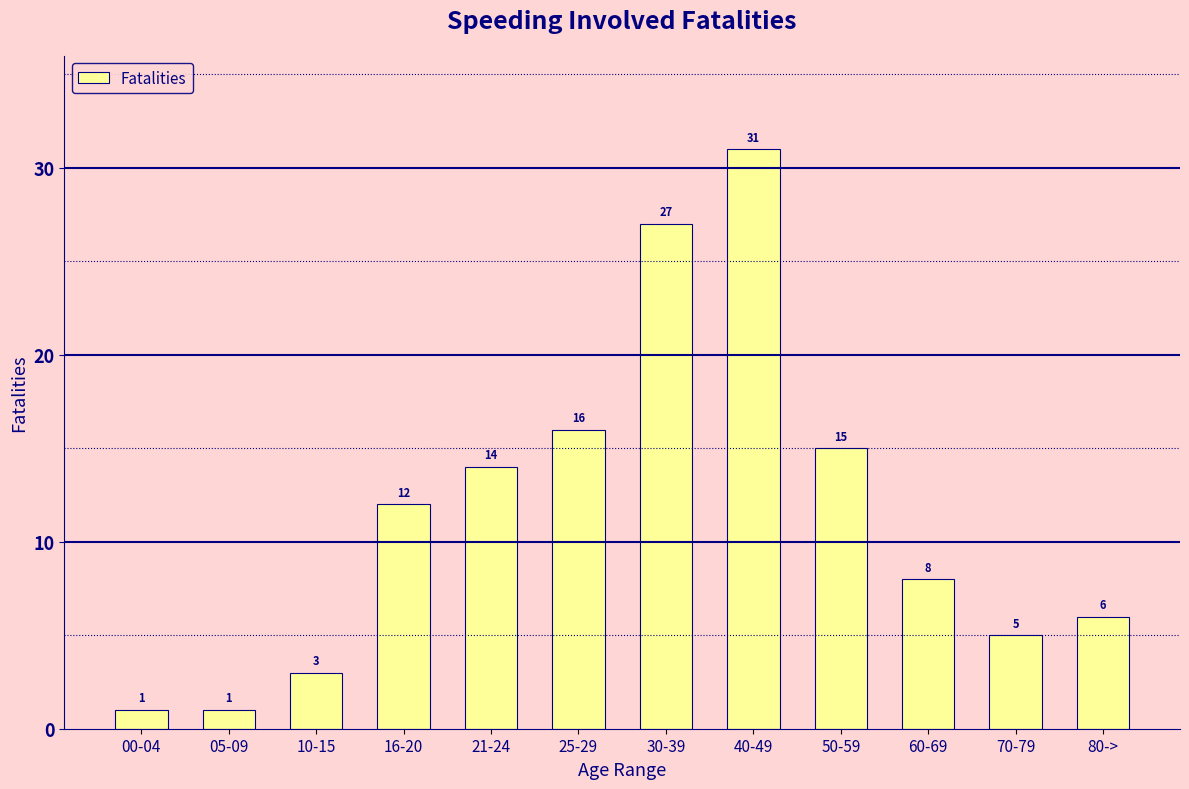

How many data points are less than 12?

6